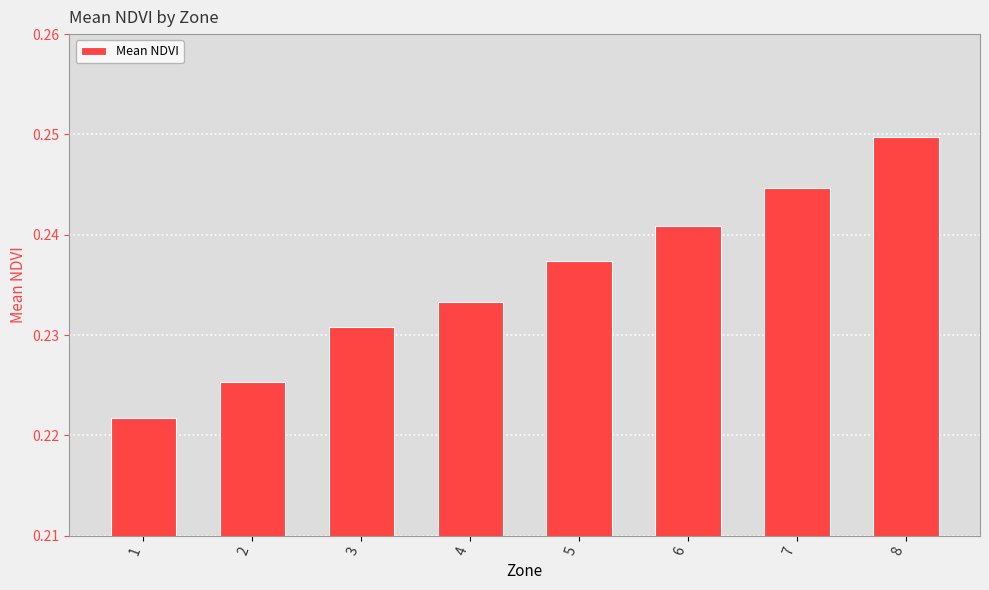

The value at 7 is 0.1. True or false?

False